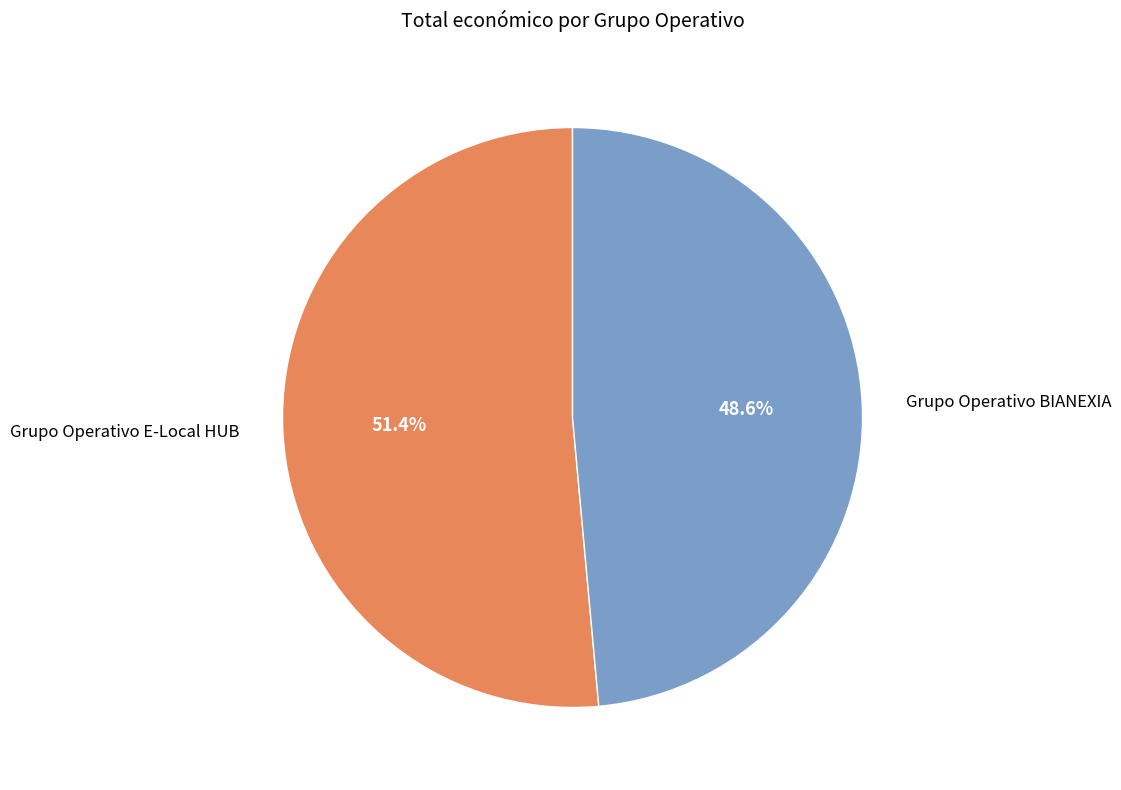

Which category has the smallest portion of the pie?

Grupo Operativo BIANEXIA